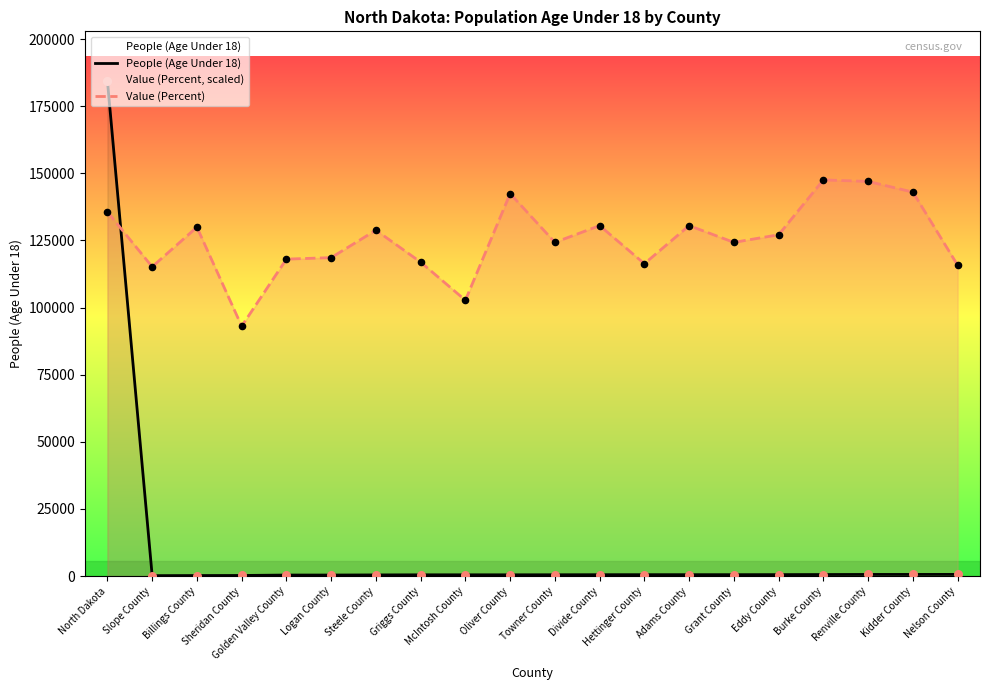

Which series reaches the maximum Y coordinate?

People (Age Under 18)